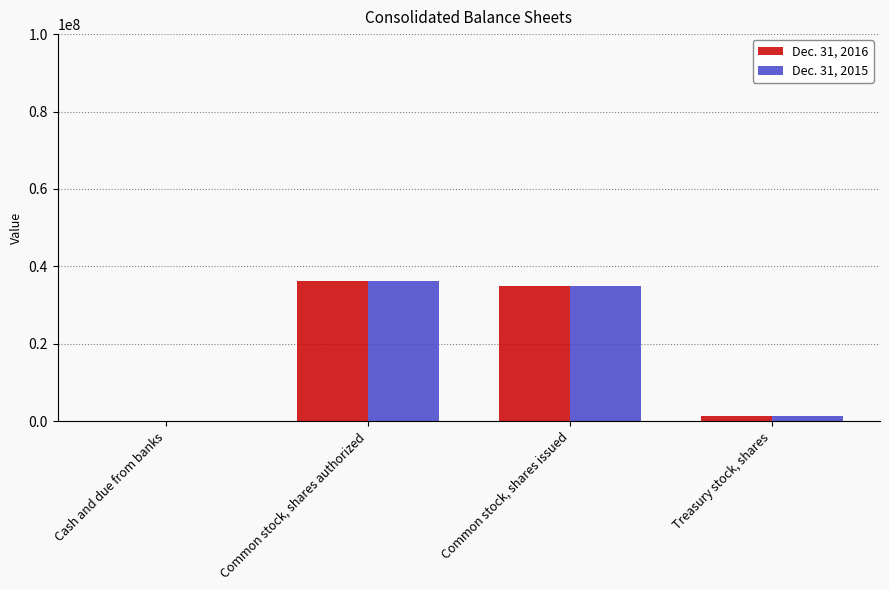

True or false: Dec. 31, 2016 has a value of 21075108 at Common stock, shares issued.

False